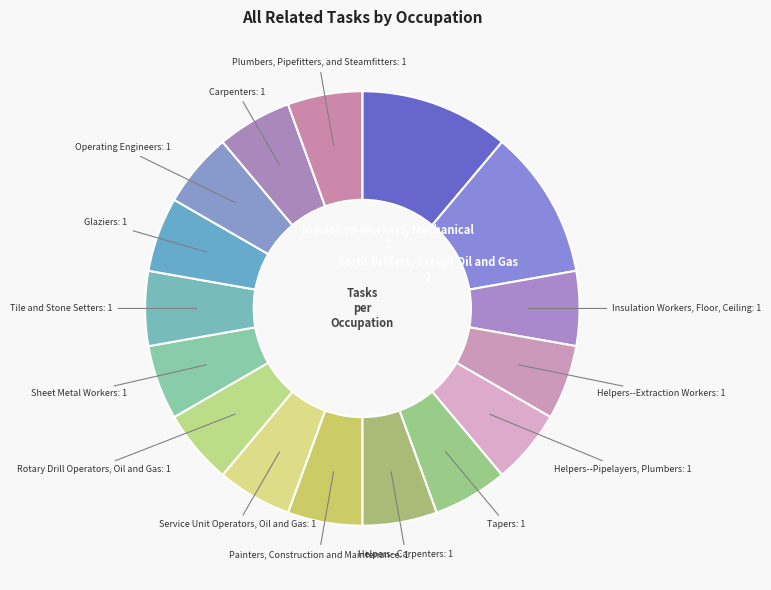

How many segments does this pie chart have?

16